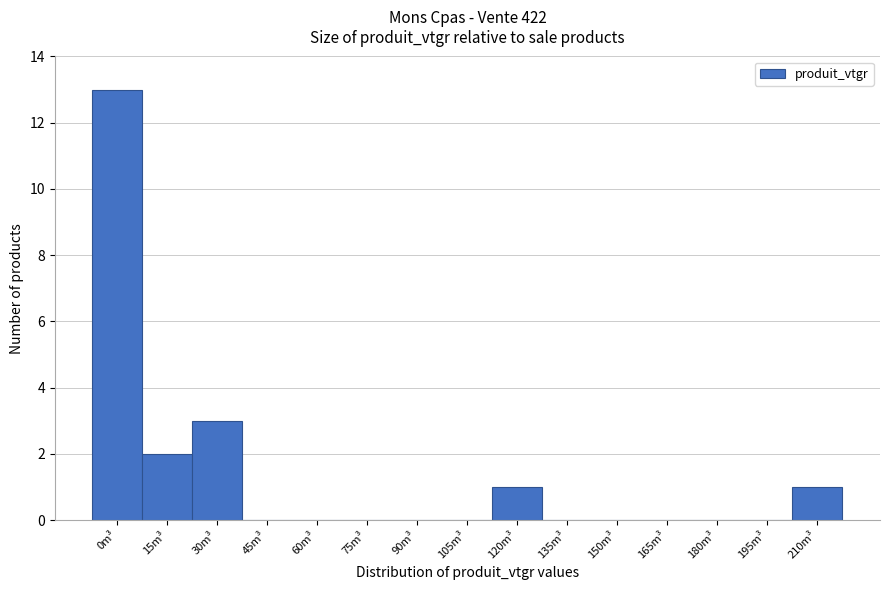

Reading left to right, list all the values displayed in this chart.

0m³=13	15m³=2	30m³=3	45m³=0	60m³=0	75m³=0	90m³=0	105m³=0	120m³=1	135m³=0	150m³=0	165m³=0	180m³=0	195m³=0	210m³=1